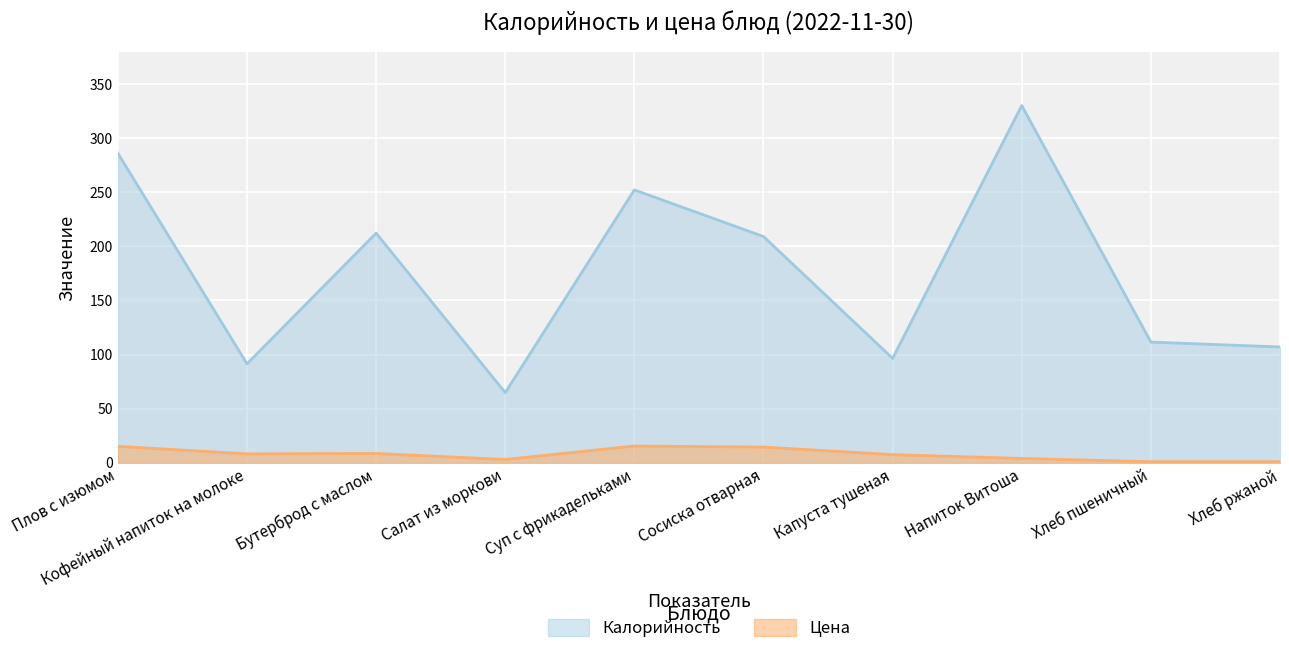

What is the label of the 9th point from the right?

Кофейный напиток на молоке